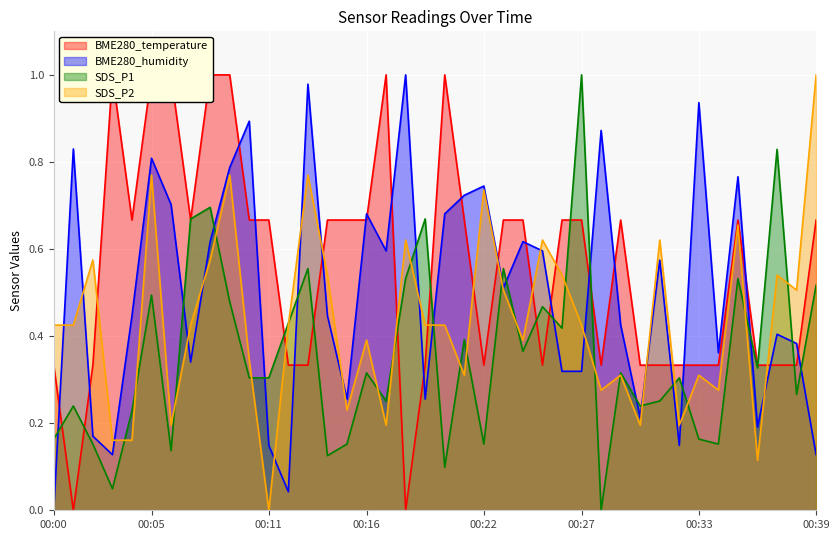

What is the approximate value of SDS_P2 at 00:08?

0.6